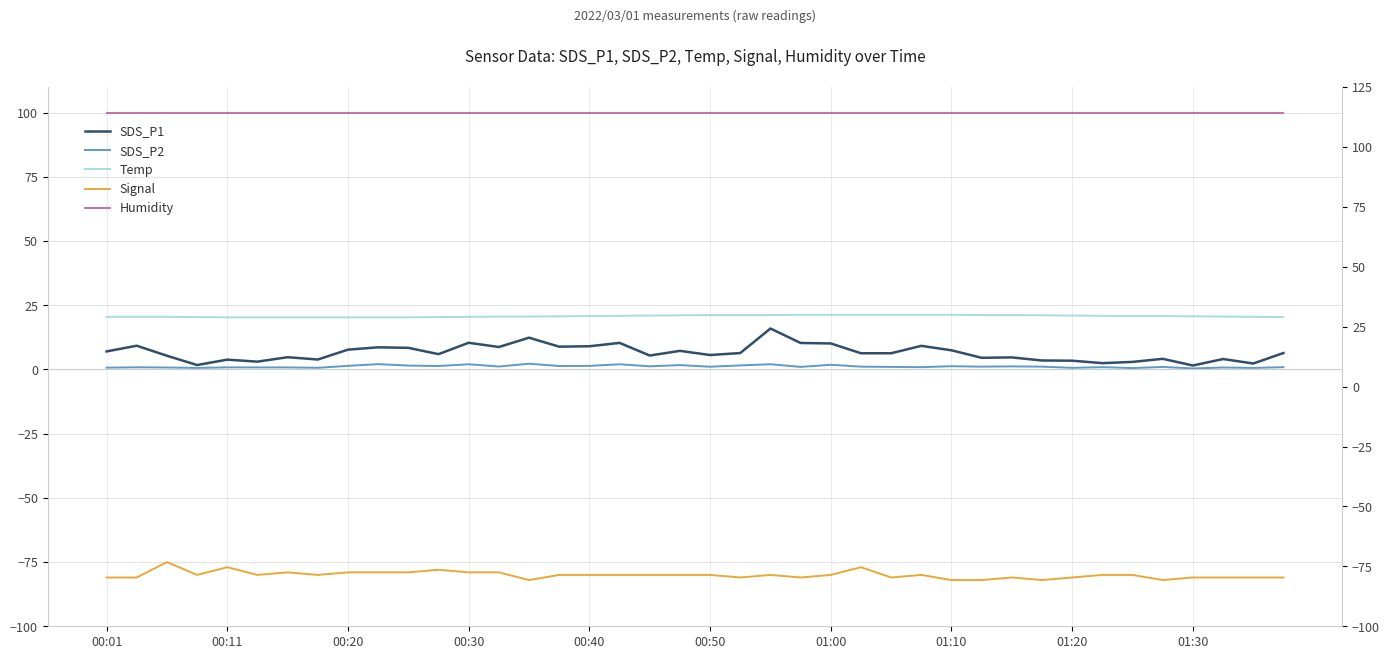

What is the difference between the maximum and minimum values in the SDS_P2 series?

1.9